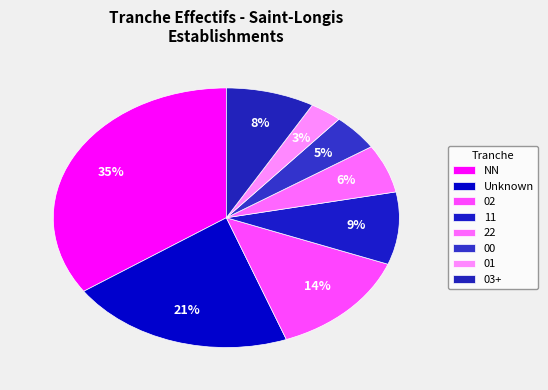

How many slices are in this pie chart?

8